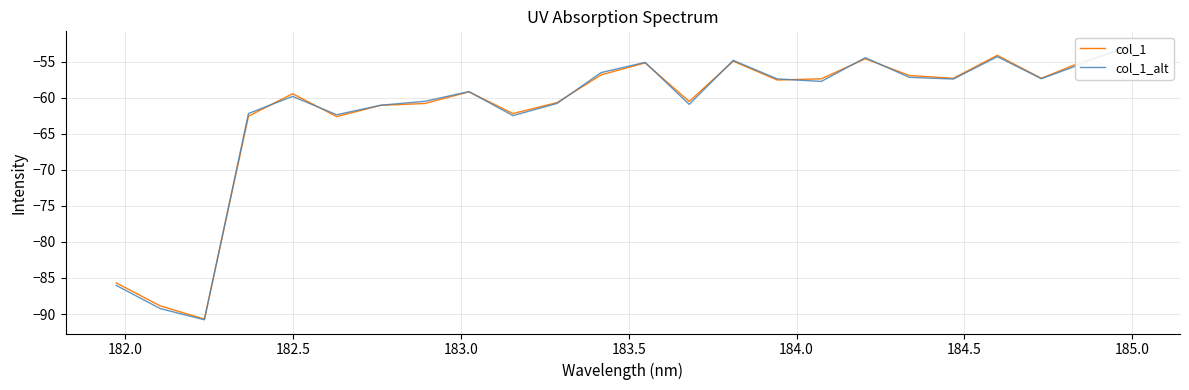

True or false: col_1 has more than 2 points higher than both neighbors.

True